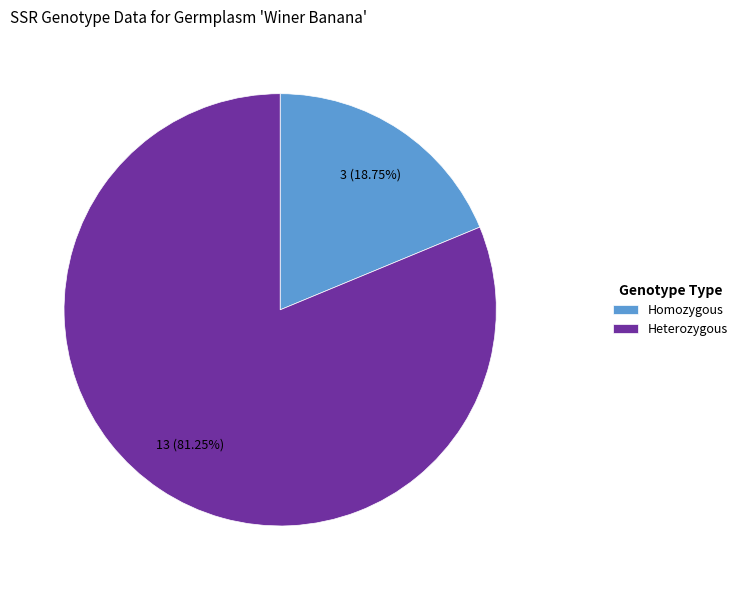

Is Heterozygous the majority of the pie?

Yes